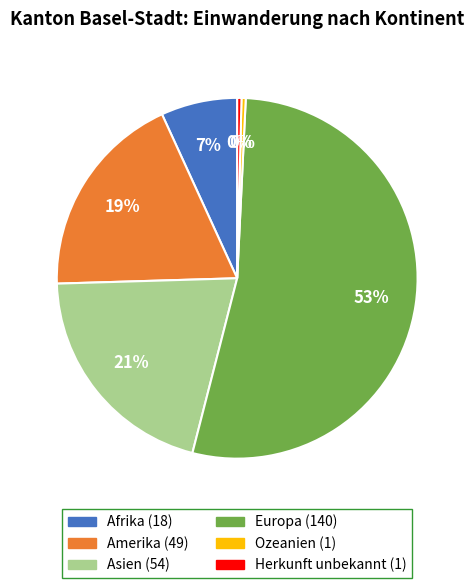

Which category has the biggest portion of the pie?

Europa